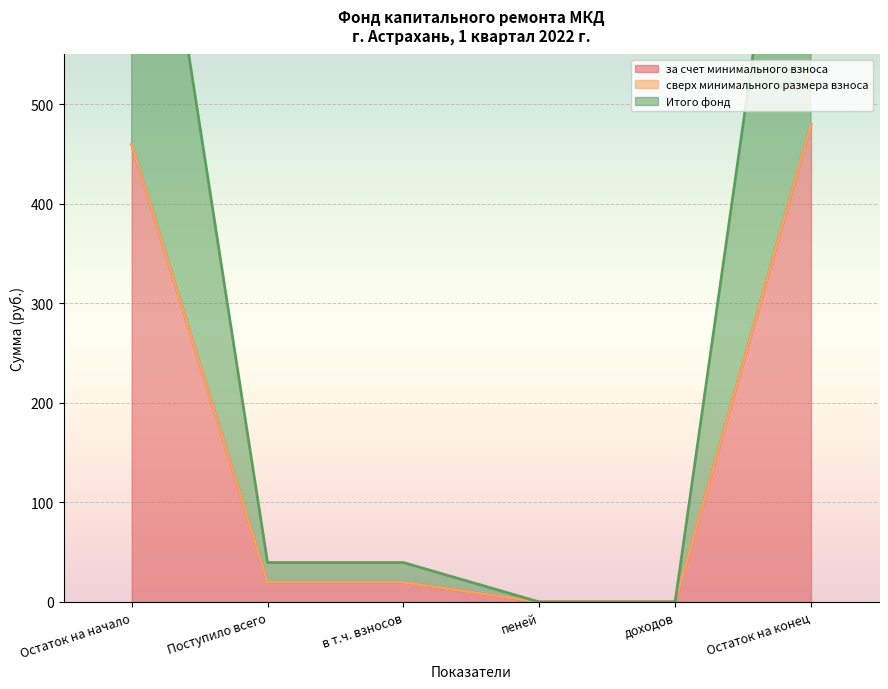

True or false: за счет минимального взноса has more than 0 interior local peaks.

False